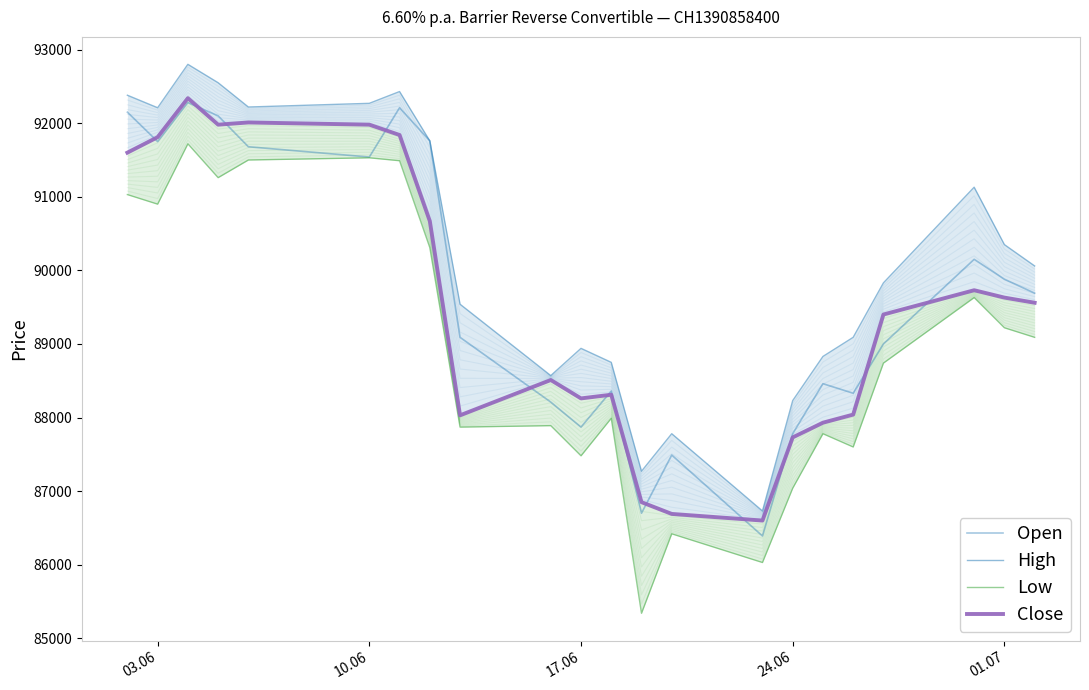

What is the minimum value shown in the chart?

85340